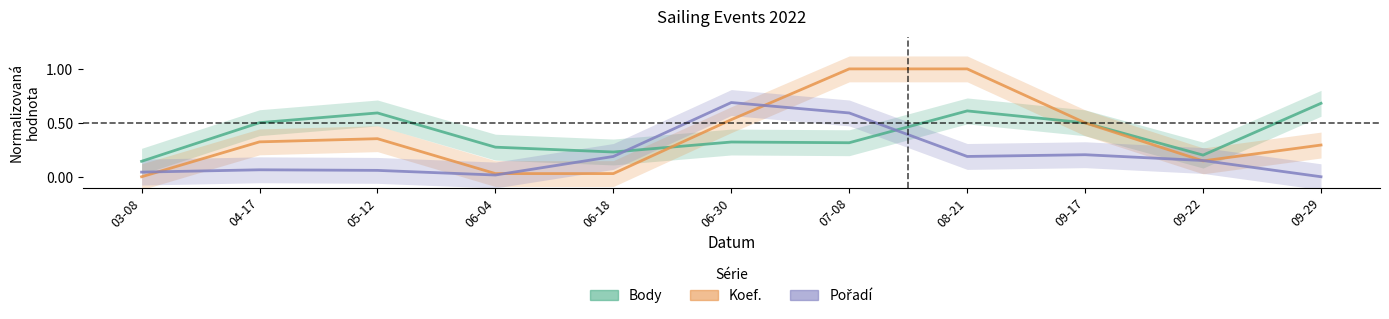

Reading left to right, list all the values displayed in this chart.

Body: 0.1	0.5	0.6	0.3	0.2	0.3	0.3	0.6	0.5	0.2	0.7
Koef.: 0.0	0.3	0.4	0.0	0.0	0.5	1.0	1.0	0.5	0.1	0.3
Pořadí: 0.0	0.1	0.1	0.0	0.2	0.7	0.6	0.2	0.2	0.2	0.0